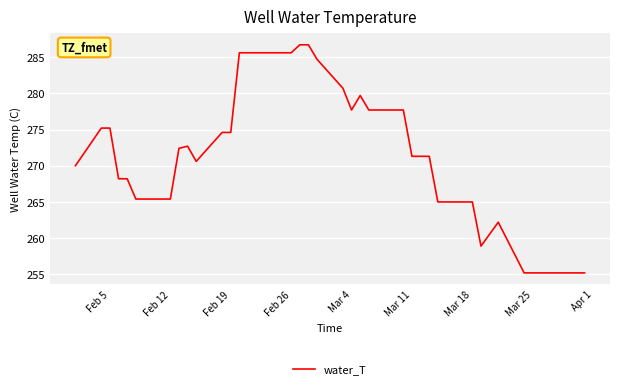

What is the greatest value displayed?

286.7